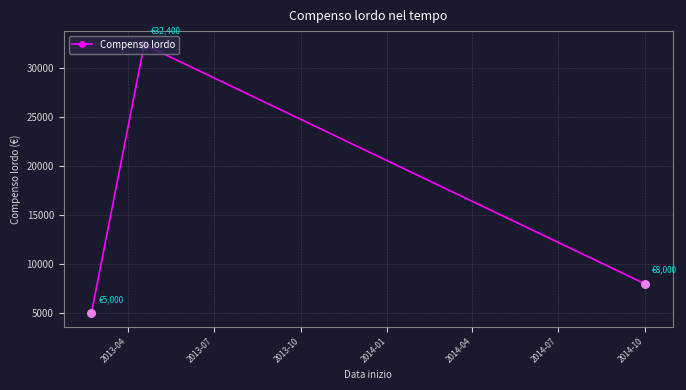

What is the value of the 1st point from the left?

5000